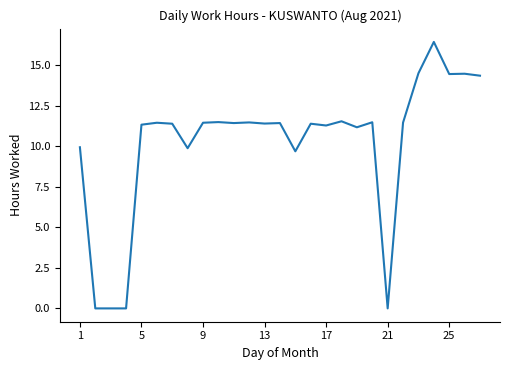

What is the difference between the maximum and minimum values?

16.4